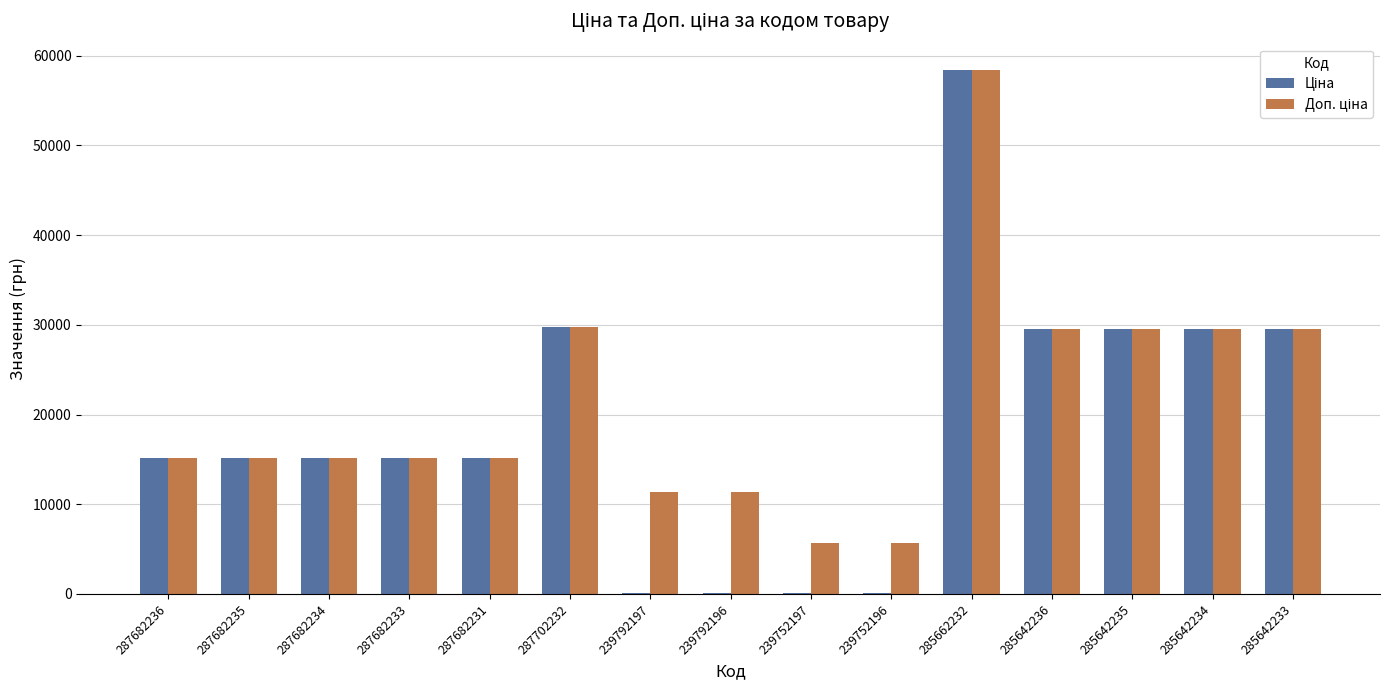

Count the number of categories in the chart.

15